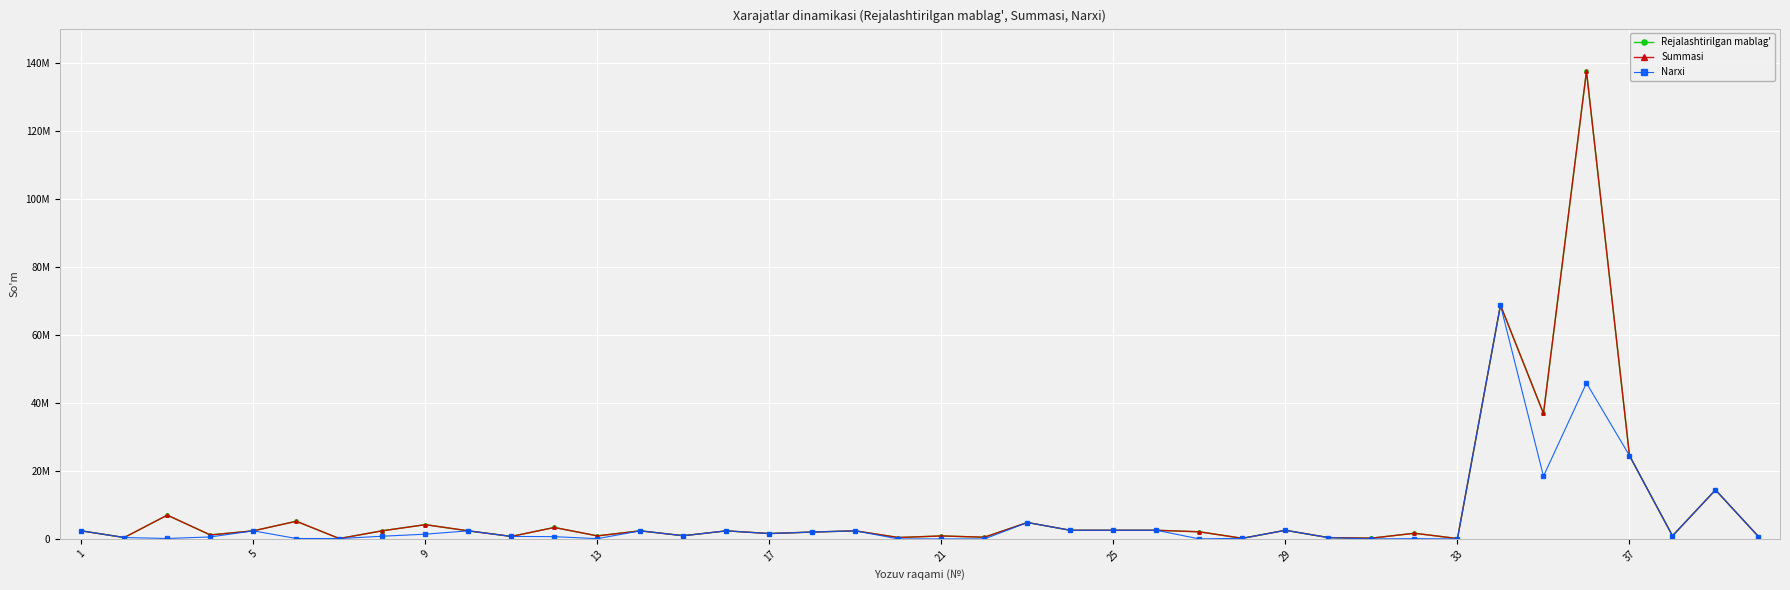

Where does the Rejalashtirilgan mablag' series first go above 2381919?

1